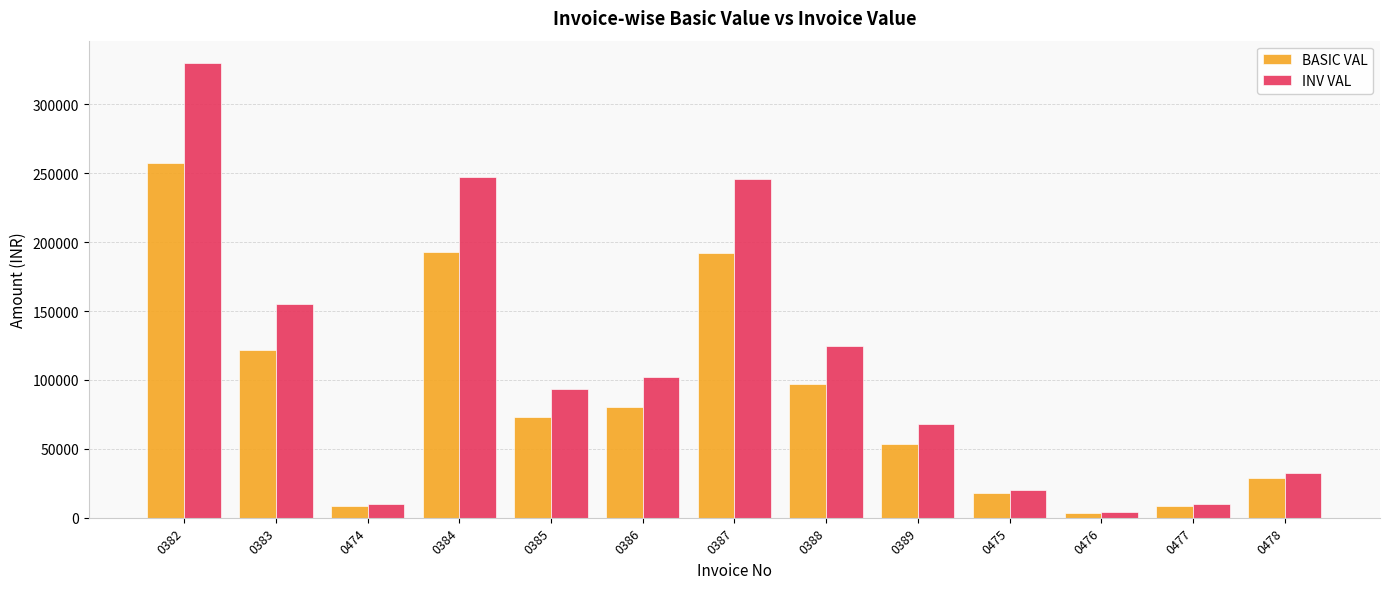

Between 0382 and 0388, which series saw the biggest shift?

INV VAL